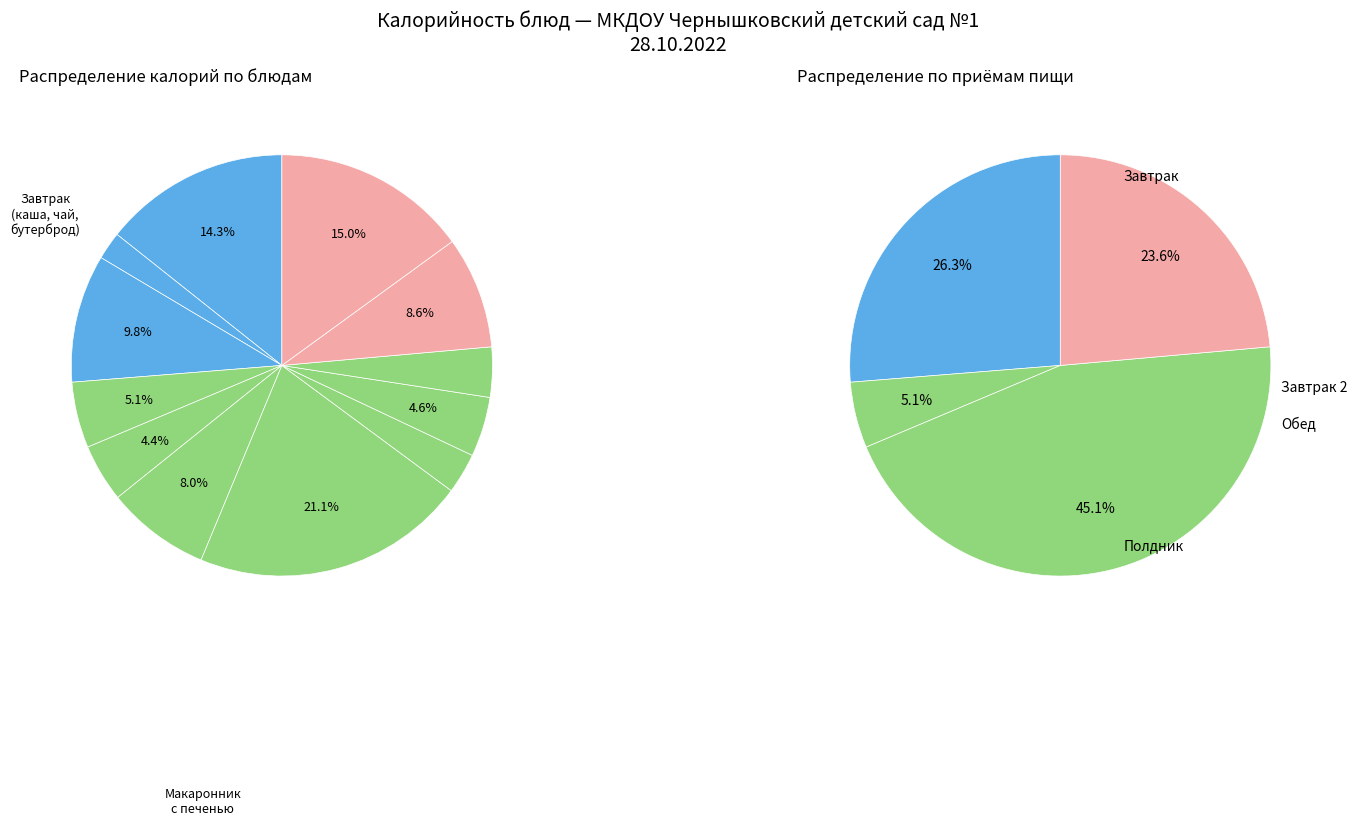

Which slice is the largest?

Макаронник с печенью